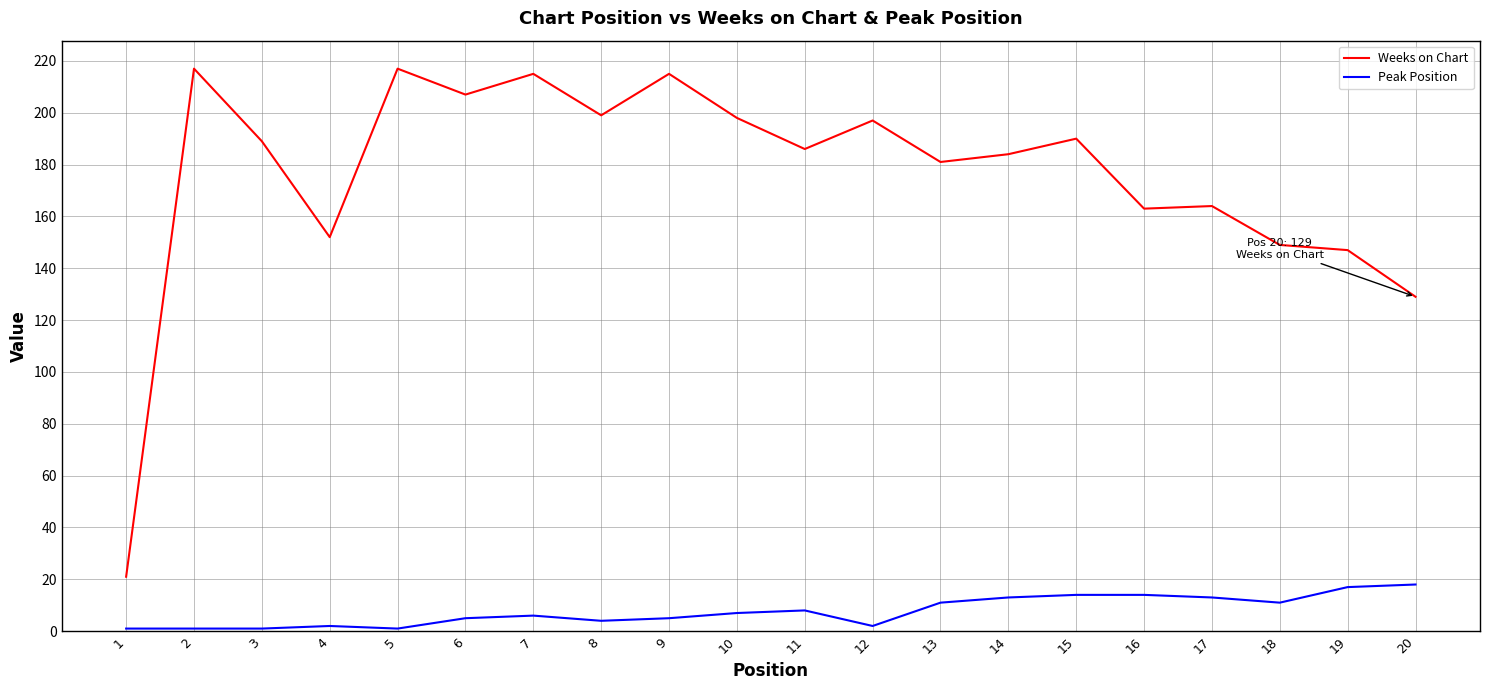

Rank the series by their average value, from lowest to highest.

Peak Position, Weeks on Chart